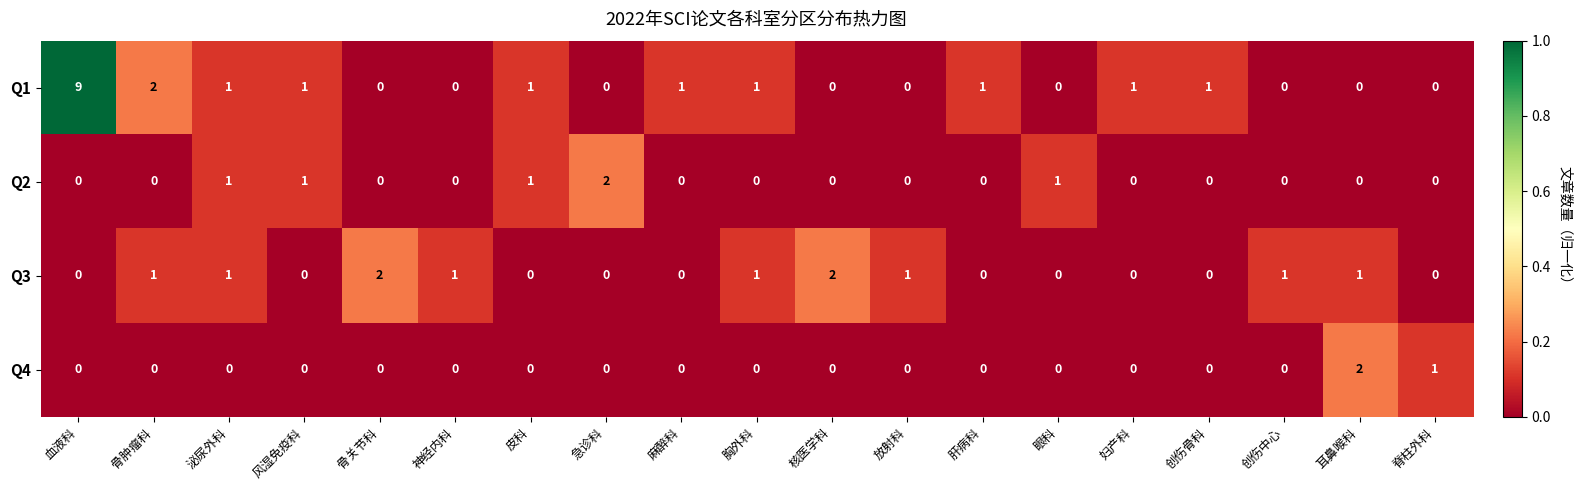

What is the sum of all Q4 values?

3